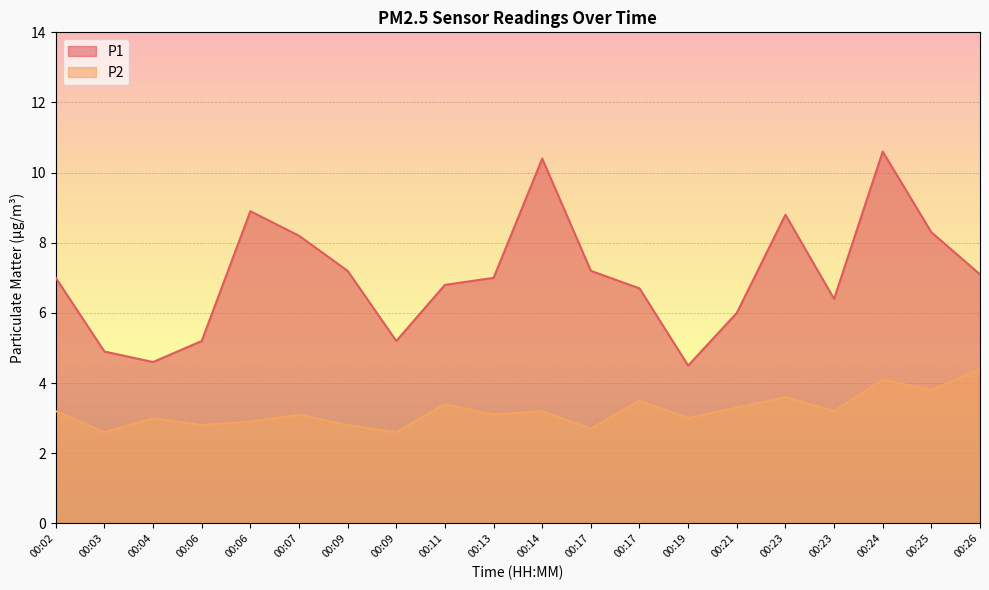

At which label is P2 closest to 3?

00:04